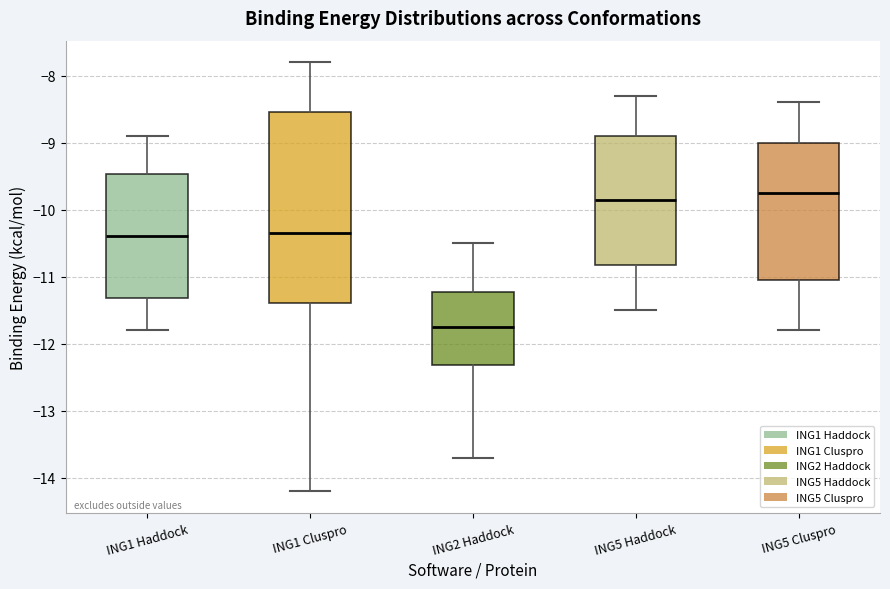

Reading left to right, read every box against the y-axis: the position of its median line, the range the box covers, and the ends of its whiskers. The values are not printed on the chart, so give them approximately, as read against the axis.

ING1 Haddock: median -10.4, box -11.3 to -9.5, whiskers -11.8 to -8.9
ING1 Cluspro: median -10.3, box -11.4 to -8.5, whiskers -14.2 to -7.8
ING2 Haddock: median -11.7, box -12.3 to -11.2, whiskers -13.7 to -10.5
ING5 Haddock: median -9.8, box -10.8 to -8.9, whiskers -11.5 to -8.3
ING5 Cluspro: median -9.7, box -11.0 to -9.0, whiskers -11.8 to -8.4